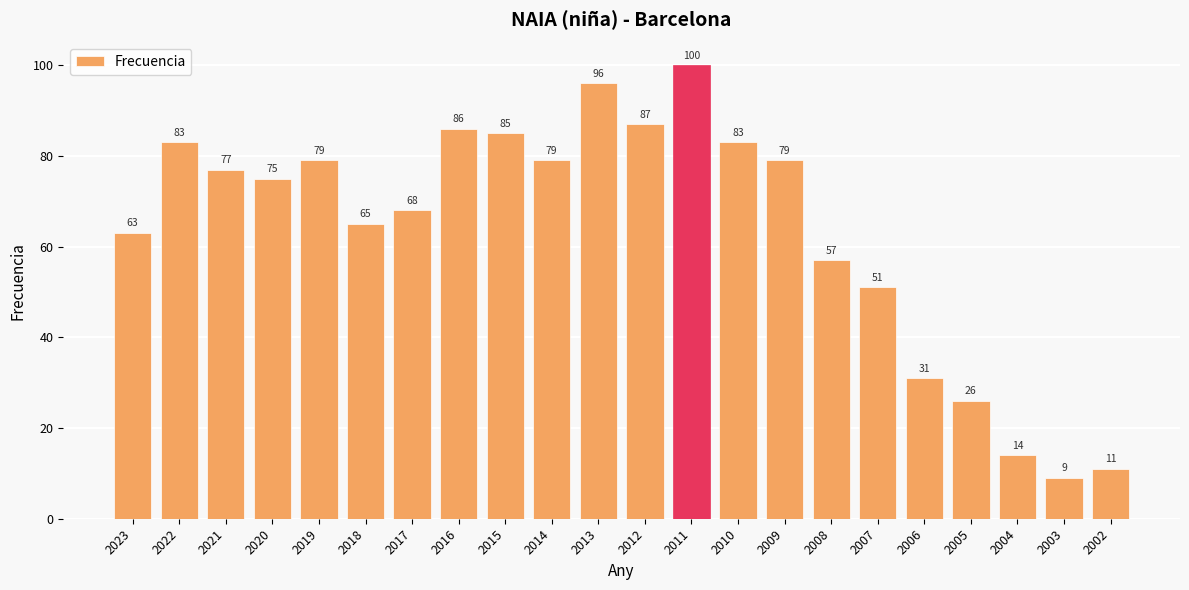

What is the maximum value shown in the chart?

100